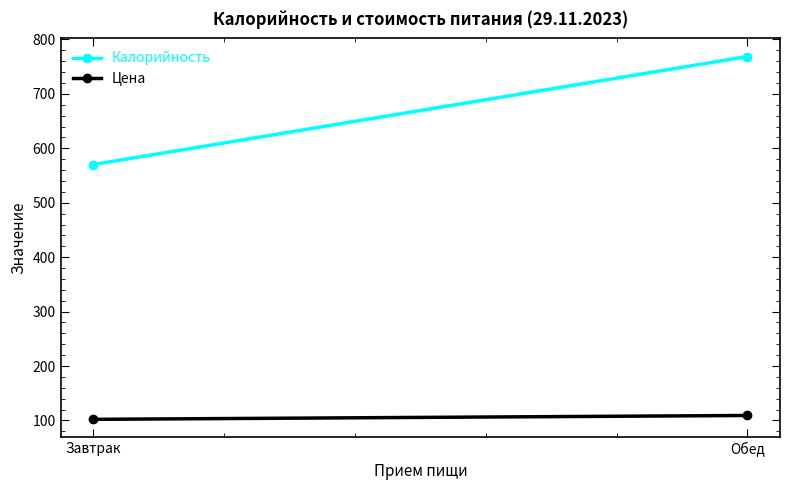

List the labels in order of Калорийность value, smallest first.

Завтрак, Обед